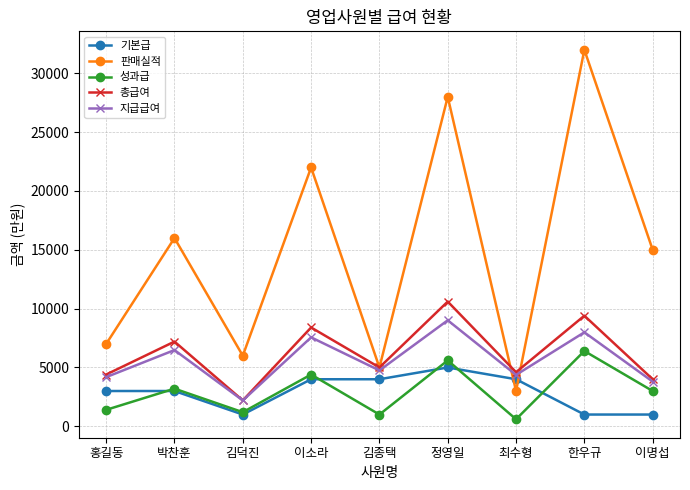

What are all the series names shown in the legend?

기본급, 판매실적, 성과급, 총급여, 지급급여